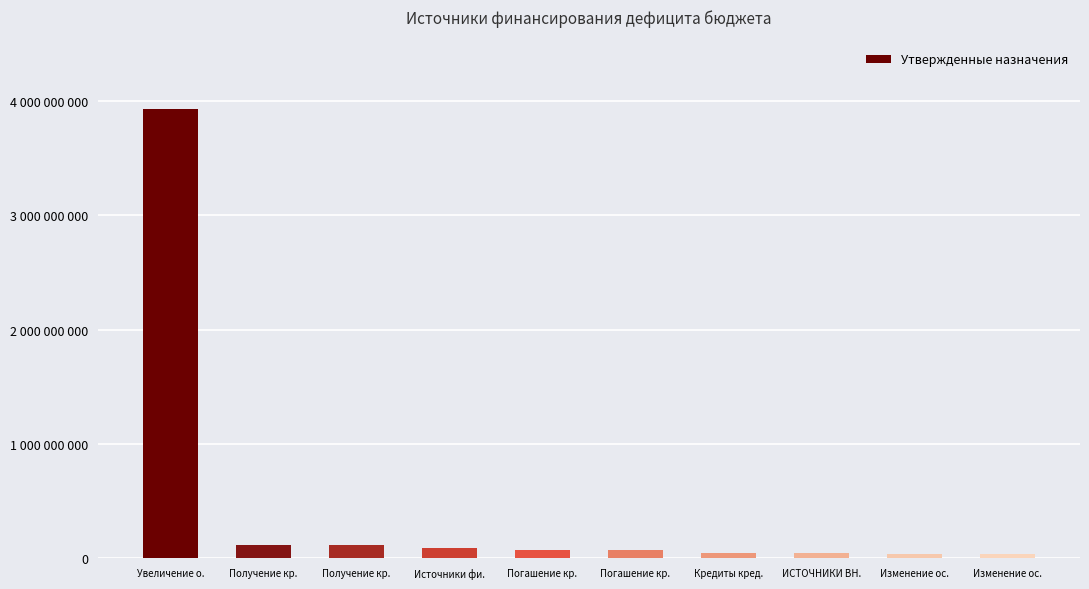

The value at Изменение ос. is 40640200. True or false?

True